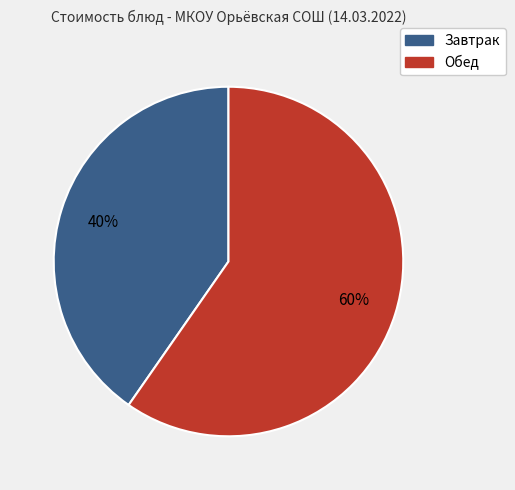

Which slice is the largest?

Обед